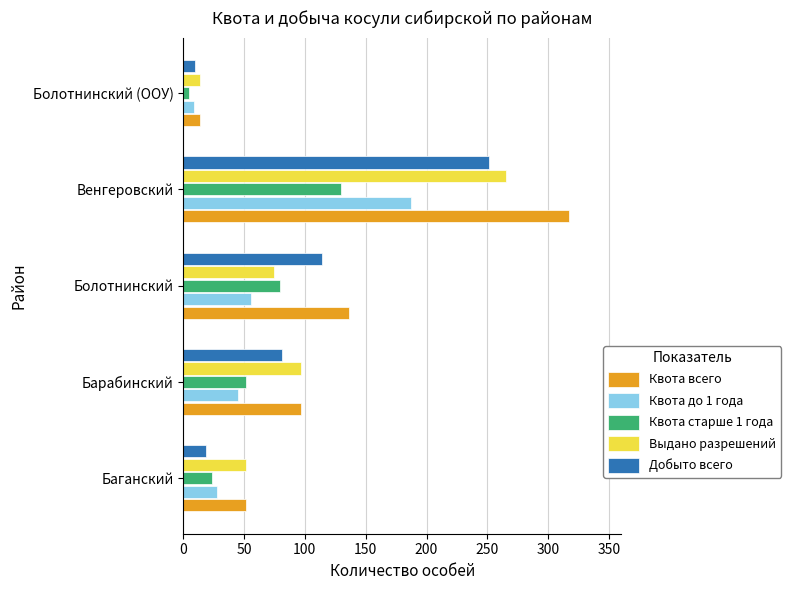

Is it true that Выдано разрешений equals 165 at Барабинский?

False